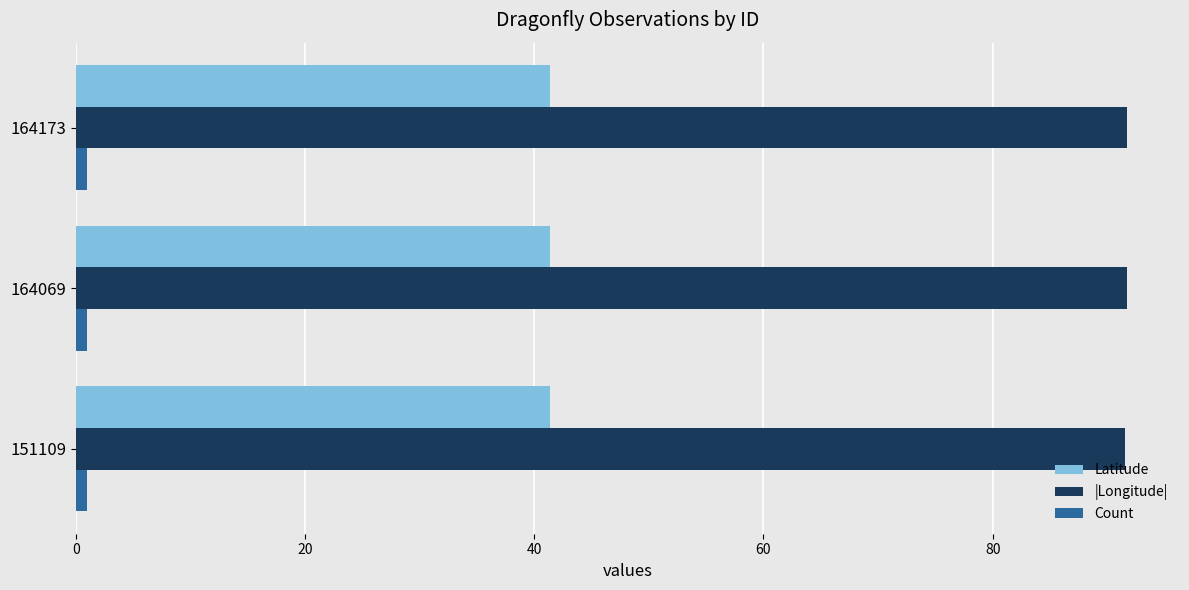

What is the average value of the Latitude series?

41.3